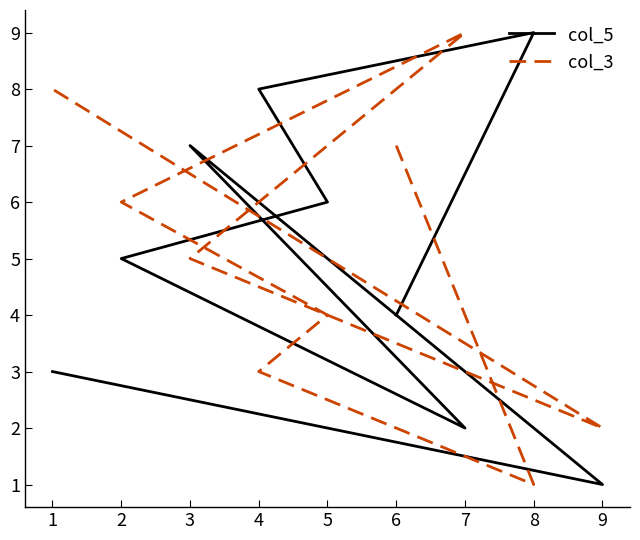

What is the difference between the col_5 values at 1 and 2?

2